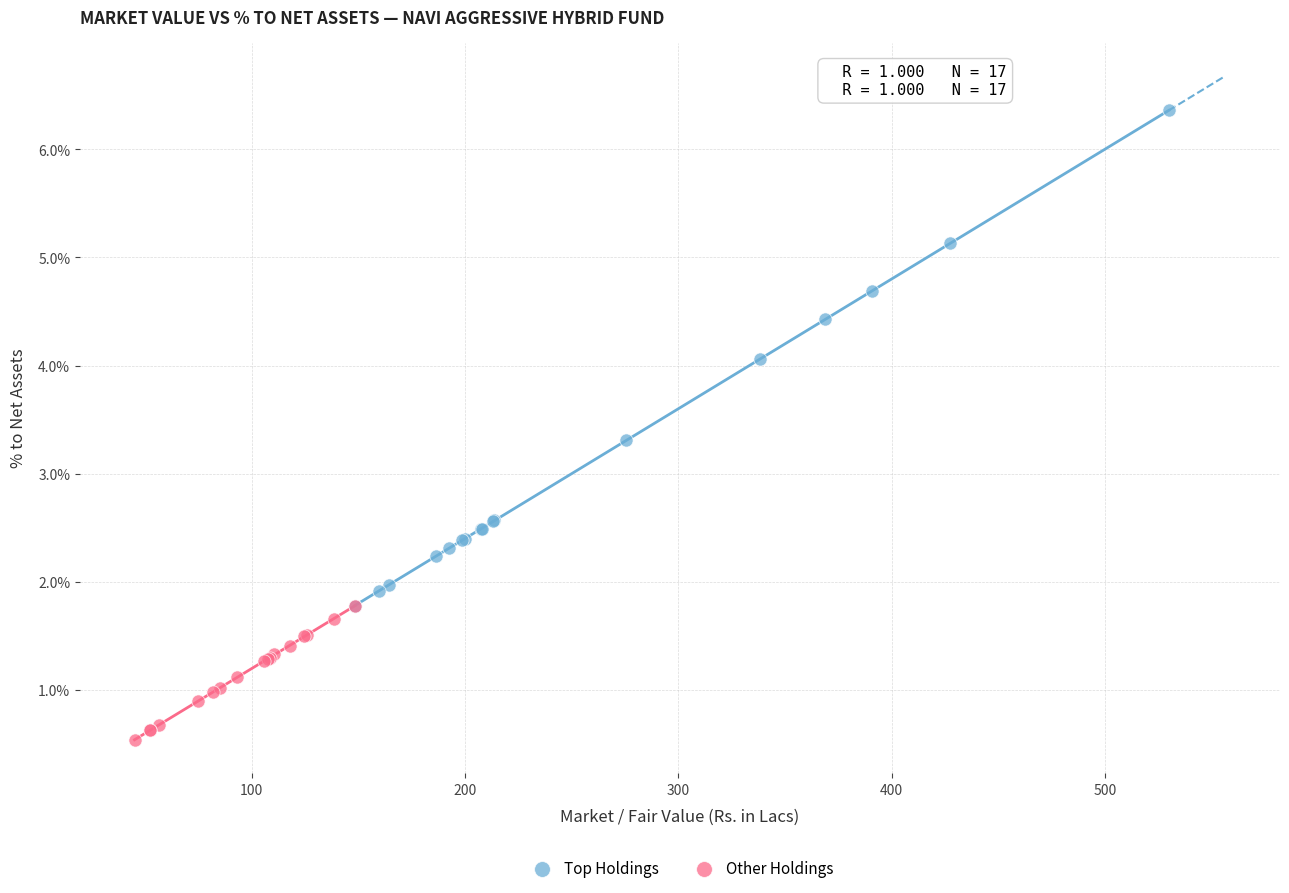

Which series reaches the minimum Y coordinate?

Other Holdings